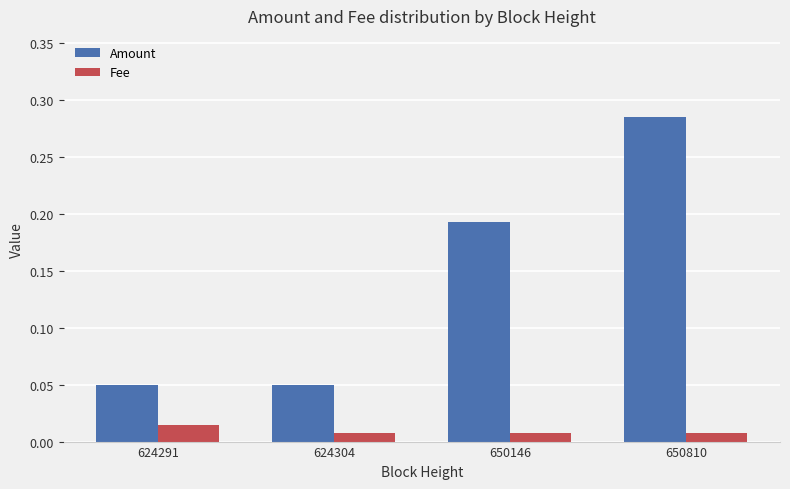

The value of Amount at 624291 is 0.0. True or false?

False